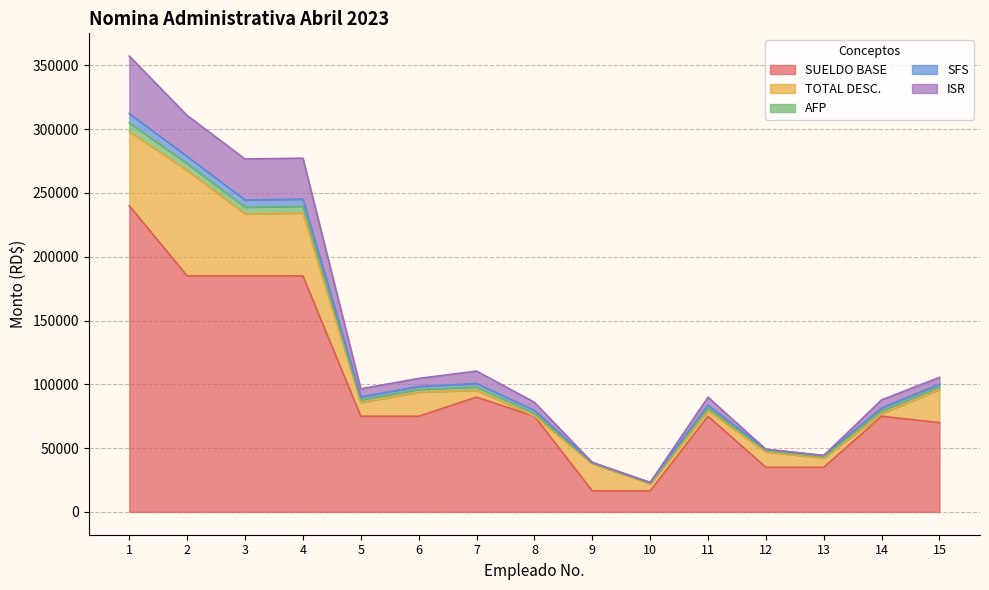

How many data points in SUELDO BASE are less than 75000?

5